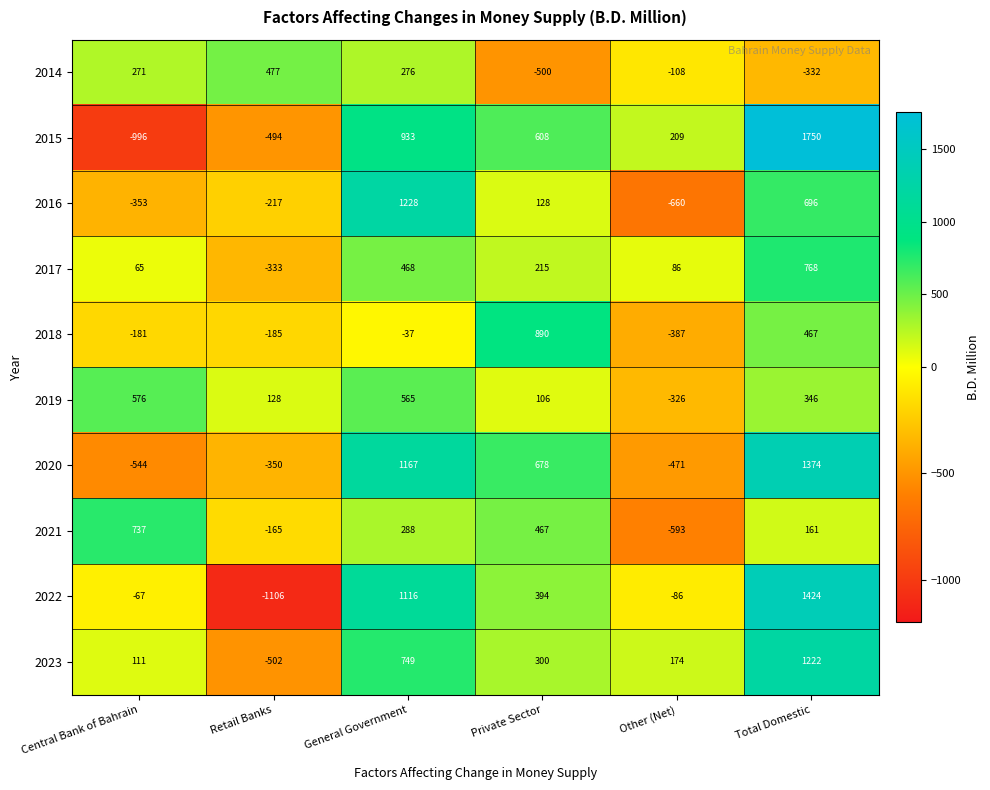

What is the average value of the 2023 series?

342